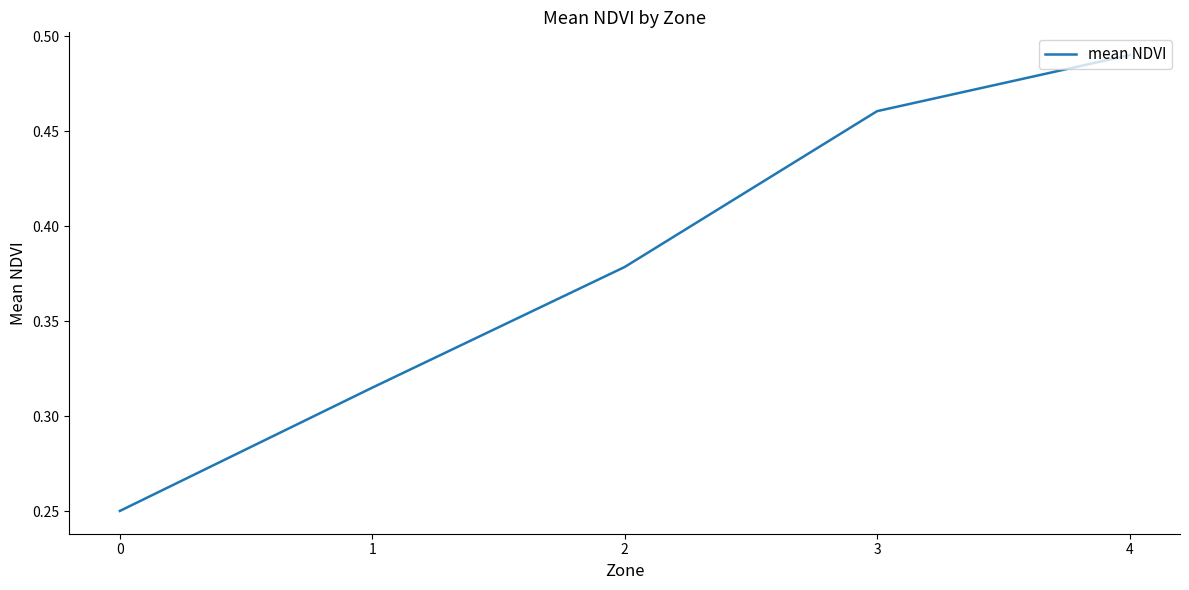

What is the difference between the maximum and second lowest values?

0.2